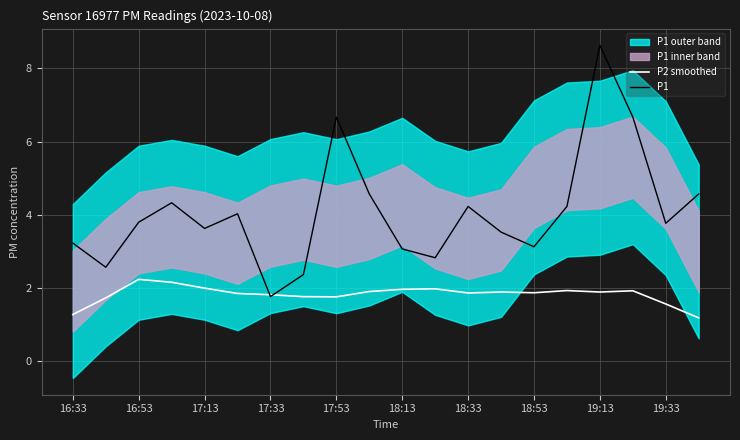

What is the difference between the maximum and second lowest values in the P2 smoothed series?

1.0